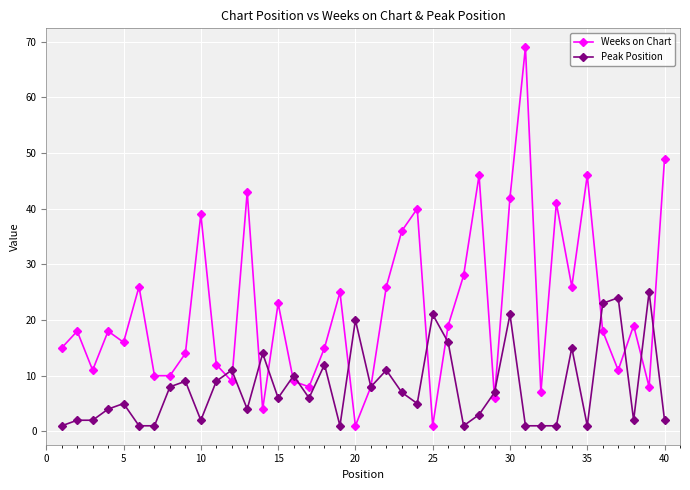

What is the value of the Peak Position point at the 22nd from the left?

11